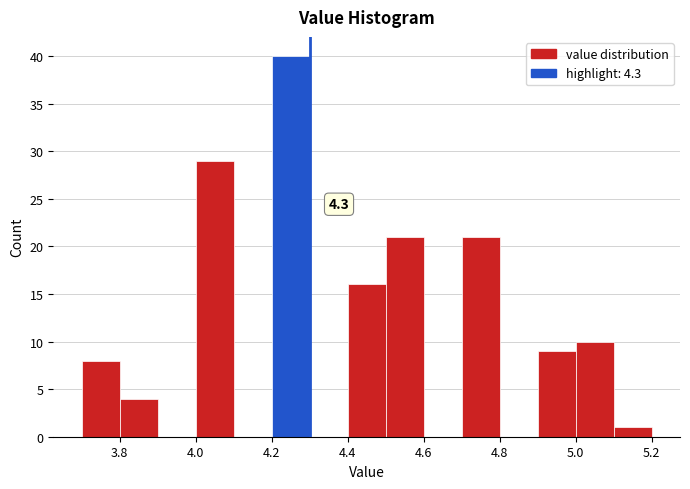

Which range on the x-axis has the tallest bar?

4.2 to 4.3